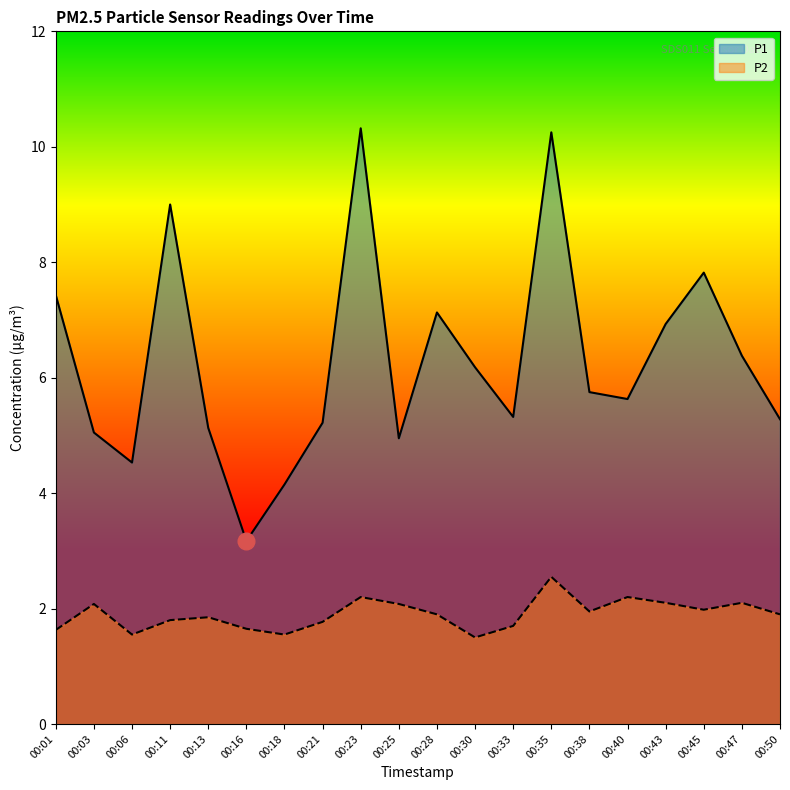

True or false: P1 has a value of 7.4 at 00:01.

True